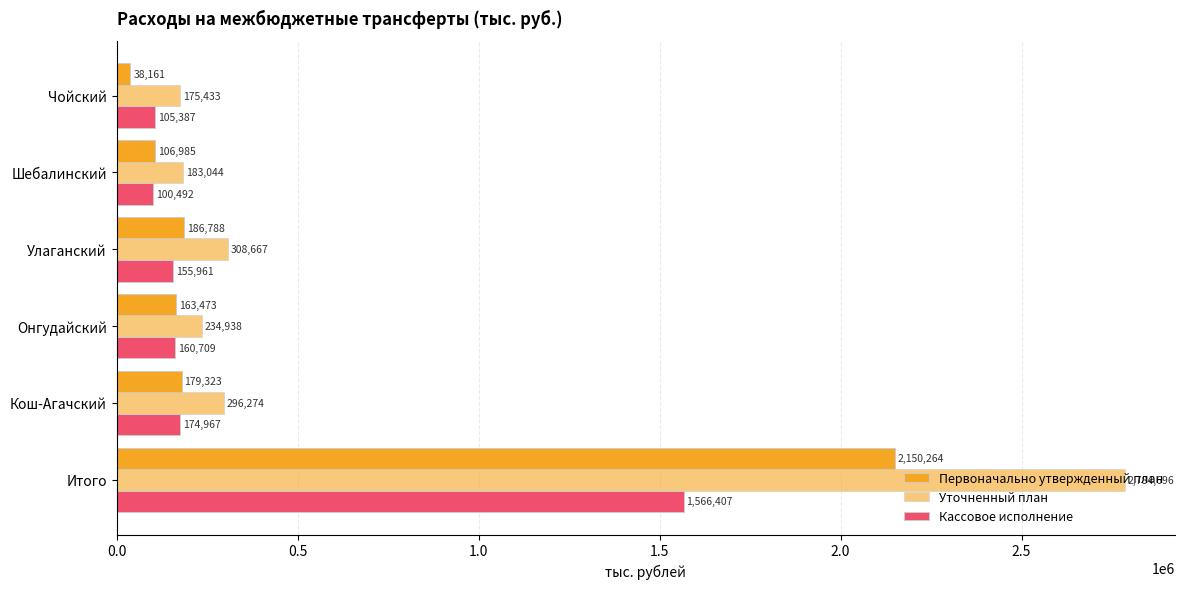

What is the highest value of the Первоначально утвержденный план series?

2150264.5